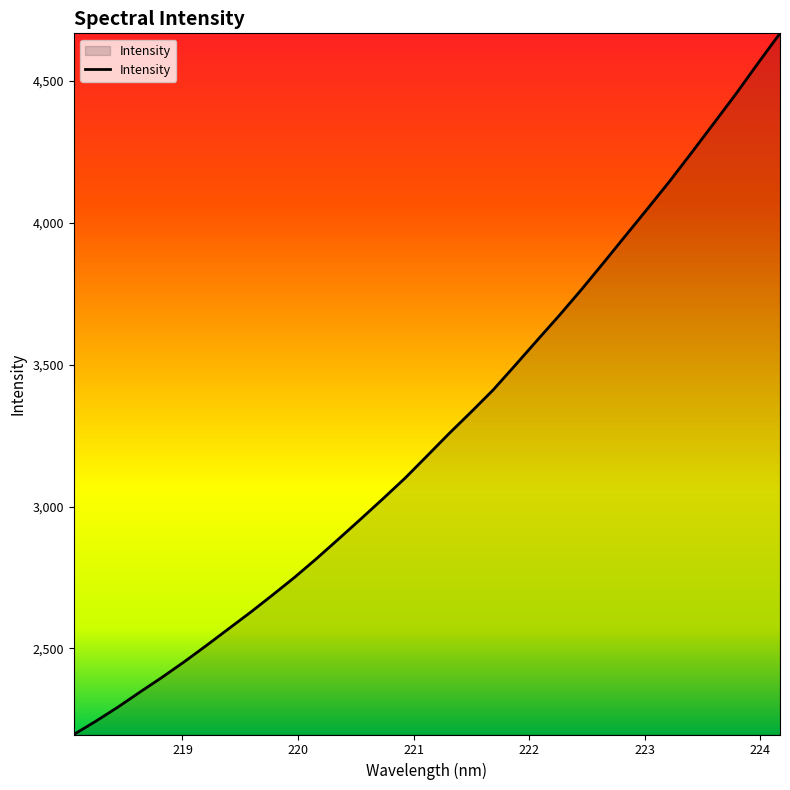

What is the maximum value shown in the chart?

4668.4